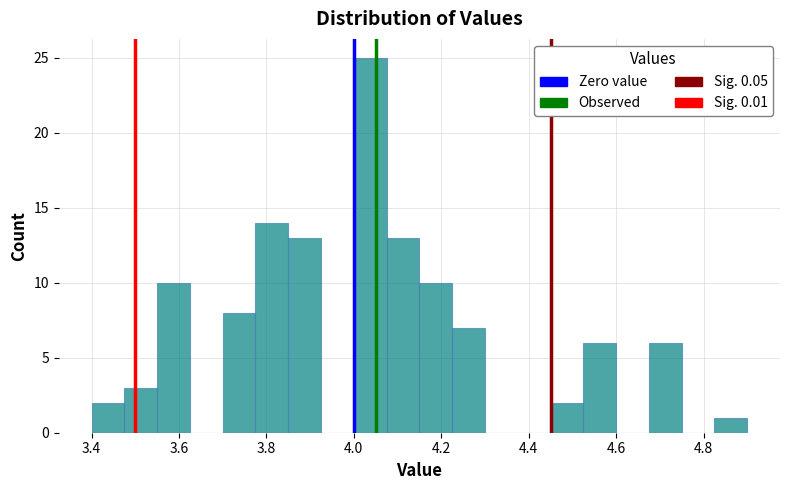

Read against the x-axis, roughly where is the centre of the tallest bar?

4.04